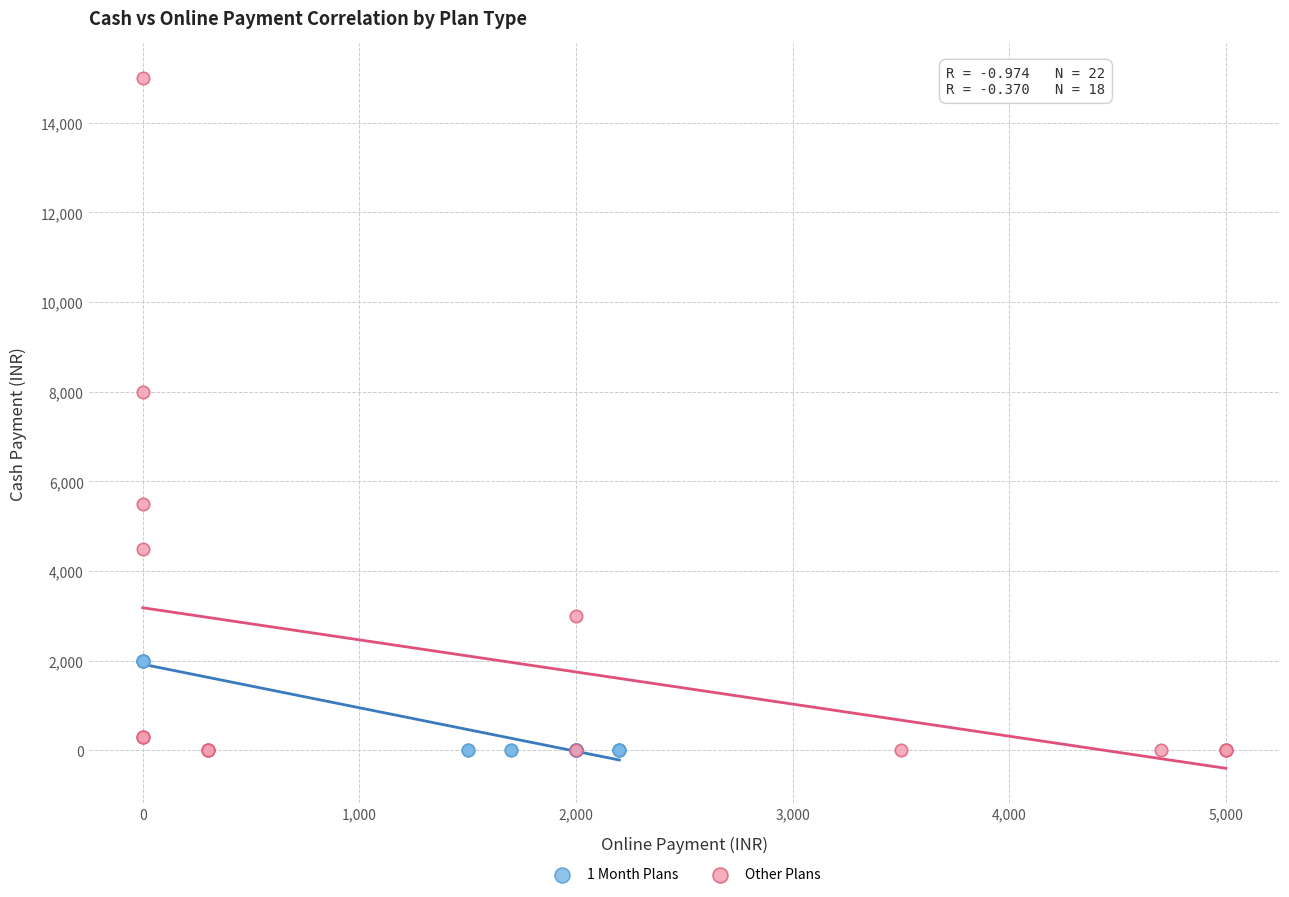

Which series has the largest Y range (max minus min)?

Other Plans